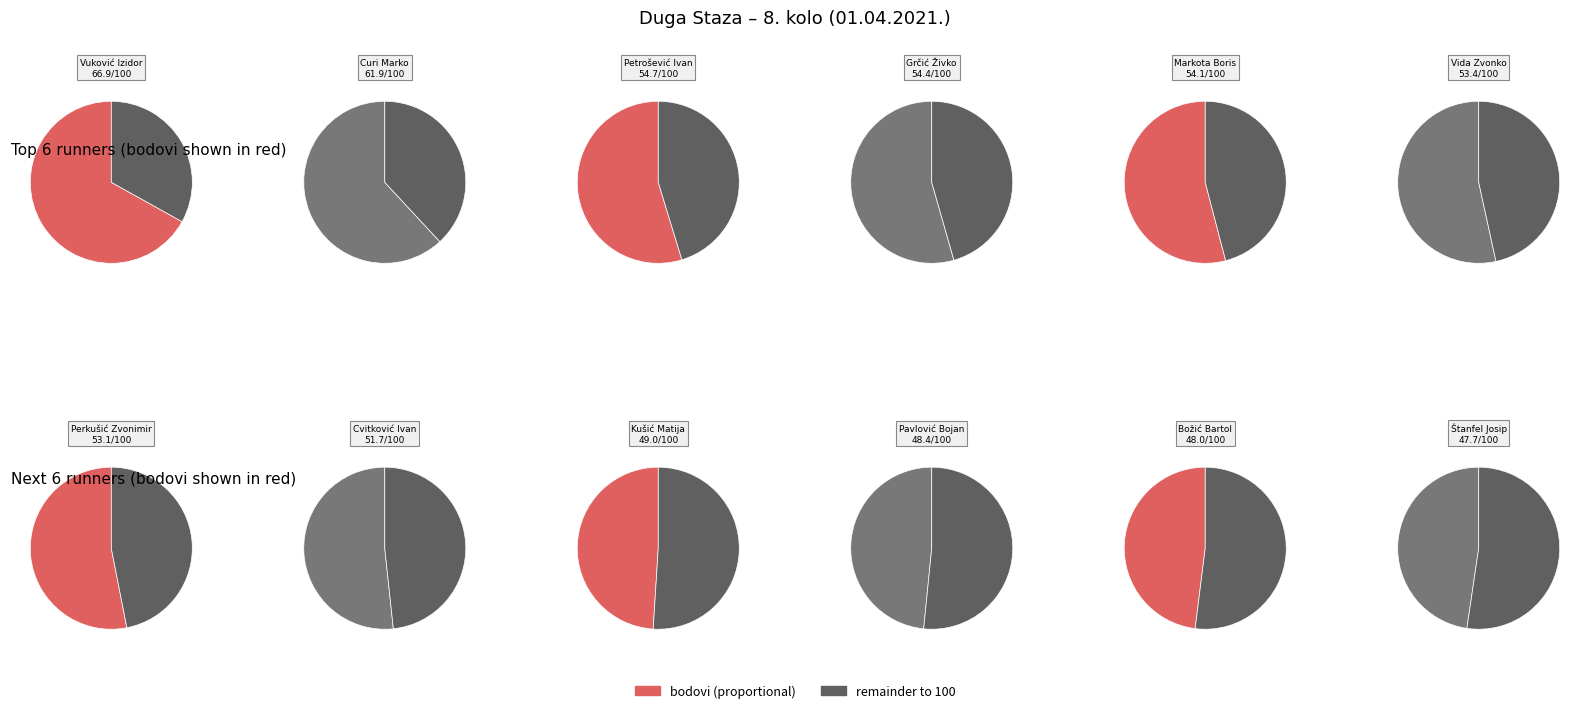

Combined, what portion of the pie is Grčić Živko and Kušić Matija?

16.1%